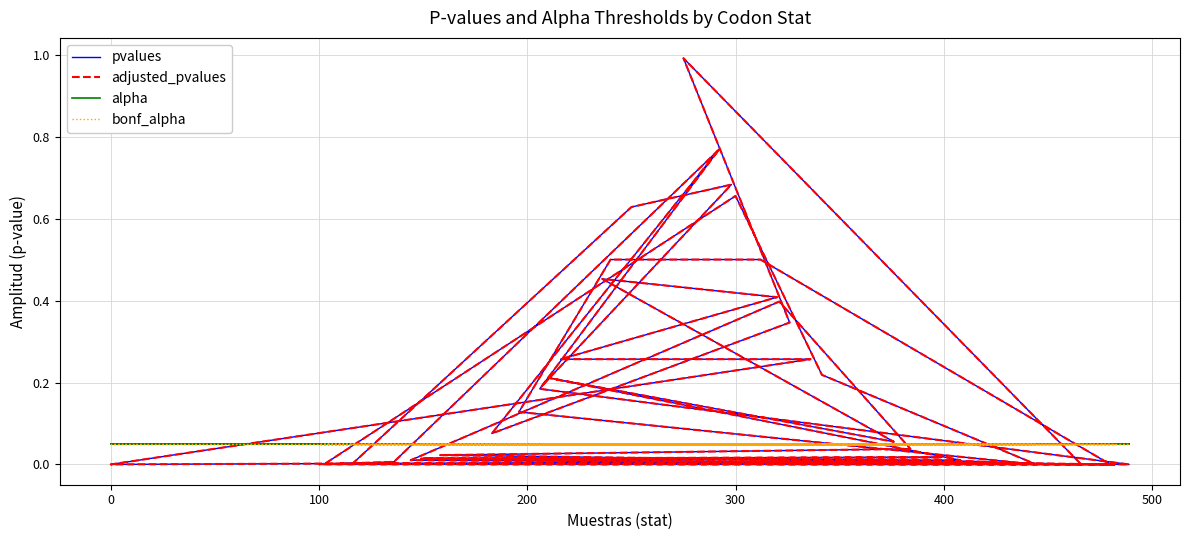

How many data points in adjusted_pvalues are above 0?

39